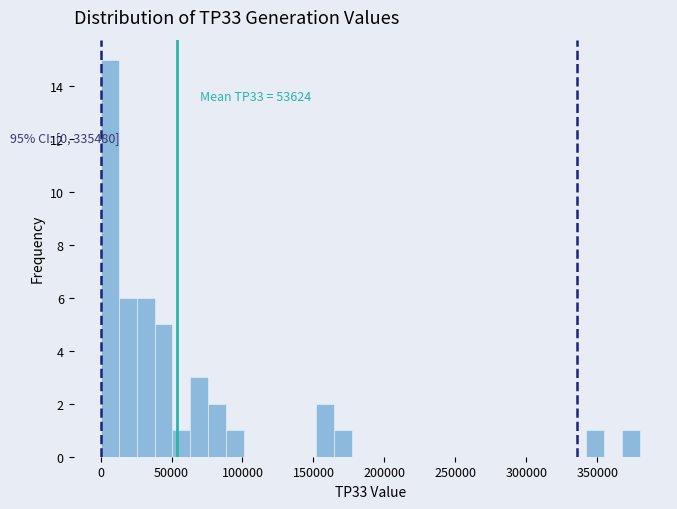

Read against the x-axis, roughly where is the centre of the tallest bar?

5000